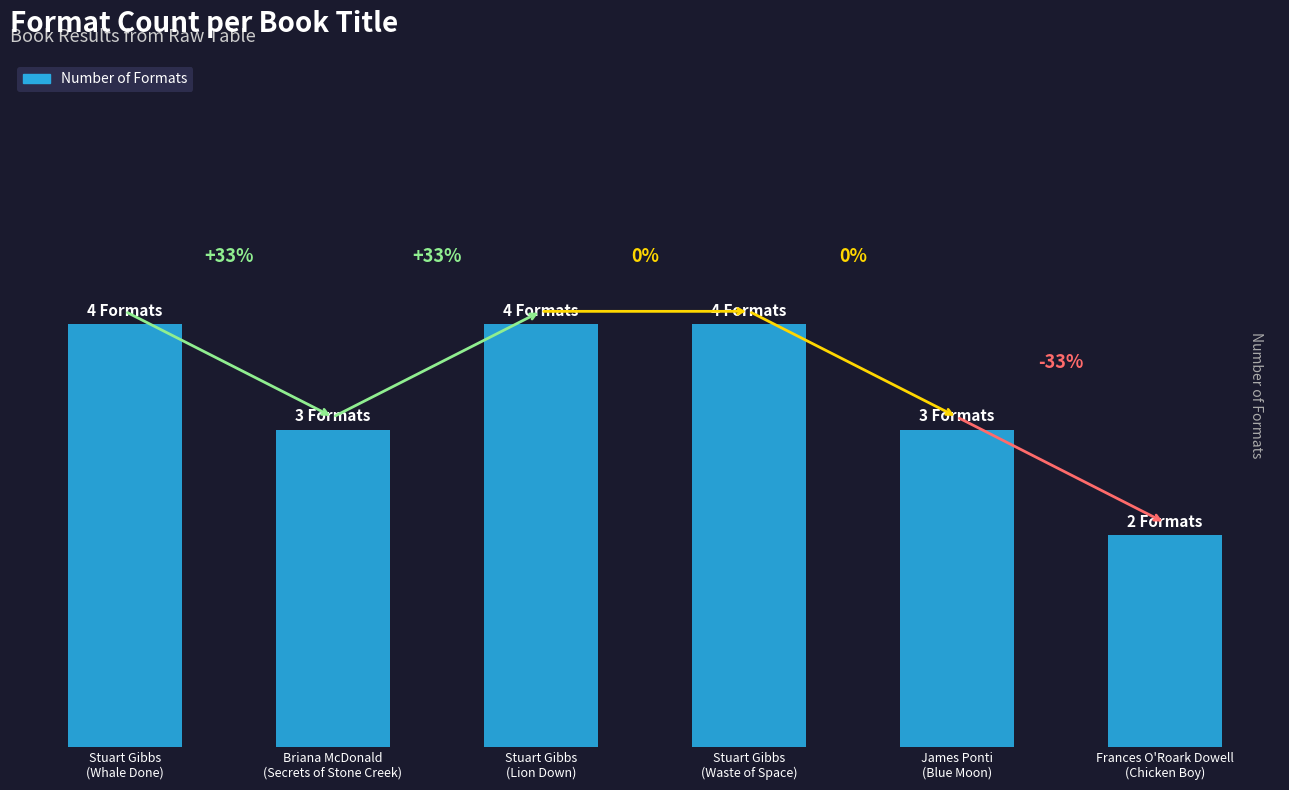

Which has a higher value, Briana McDonald
(Secrets of Stone Creek) or Stuart Gibbs
(Waste of Space)?

Stuart Gibbs
(Waste of Space)